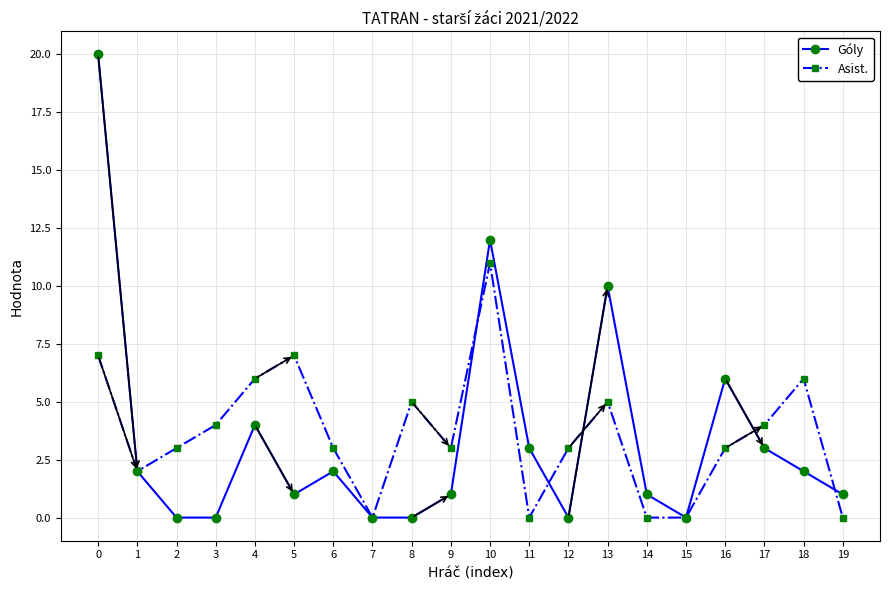

Reading right to left, extract all data points from this chart.

Góly: 1	2	3	6	0	1	10	0	3	12	1	0	0	2	1	4	0	0	2	20
Asist.: 0	6	4	3	0	0	5	3	0	11	3	5	0	3	7	6	4	3	2	7